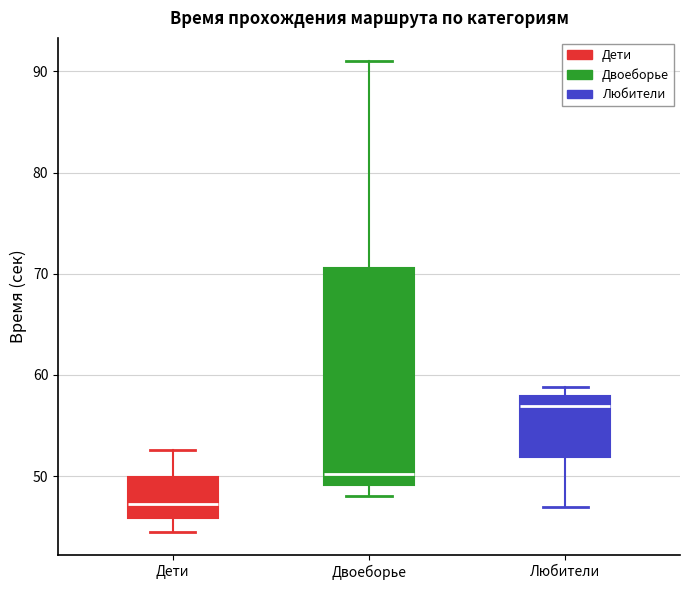

Reading left to right, transcribe this box plot: for each box, give where its median line is, the range the box spans, and where its two whiskers end, as read against the y-axis. The values are not printed on the chart, so give them approximately, as read against the axis.

Дети: median 47, box 46 to 50, whiskers 45 to 53
Двоеборье: median 50, box 49 to 71, whiskers 48 to 91
Любители: median 57, box 52 to 58, whiskers 47 to 59